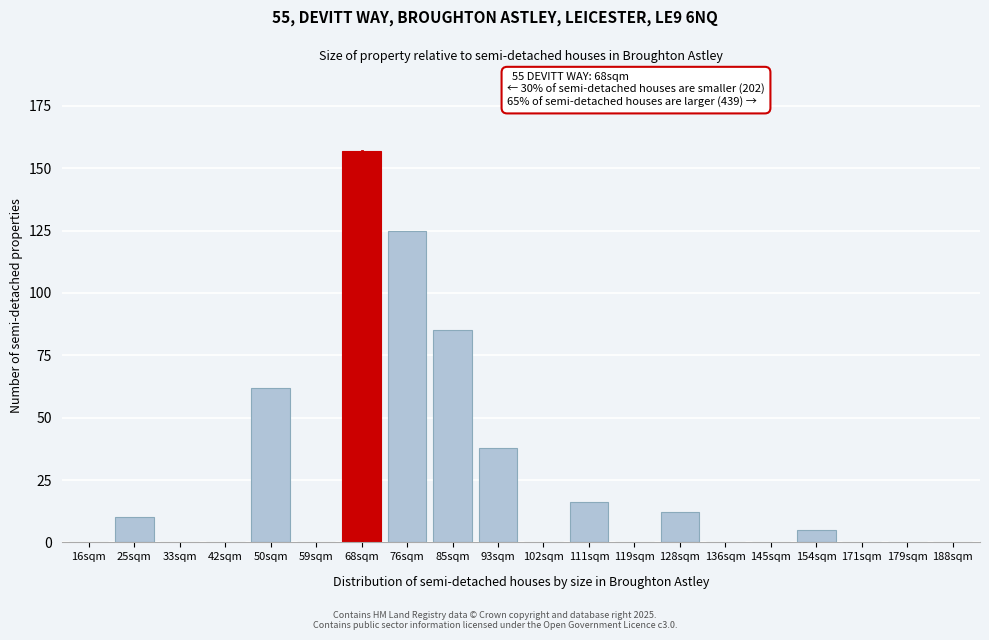

Reading left to right, transcribe all the data shown in this chart.

16sqm=0	25sqm=10	33sqm=0	42sqm=0	50sqm=62	59sqm=0	68sqm=157	76sqm=125	85sqm=85	93sqm=38	102sqm=0	111sqm=16	119sqm=0	128sqm=12	136sqm=0	145sqm=0	154sqm=5	171sqm=0	179sqm=0	188sqm=0